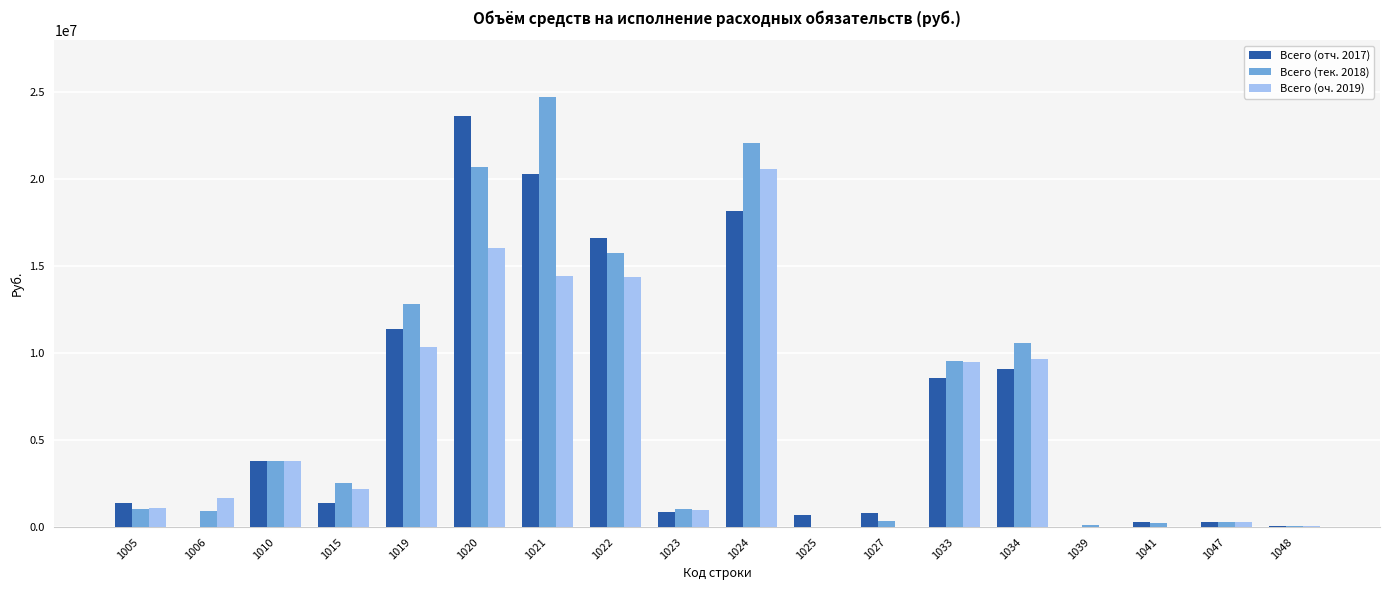

The value of Всего (тек. 2018) at 1022 is 15749217. True or false?

True